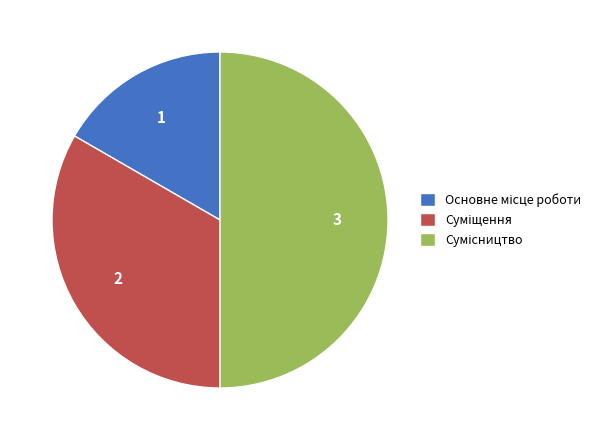

Do Суміщення and Основне місце роботи together represent more than half of the pie?

No